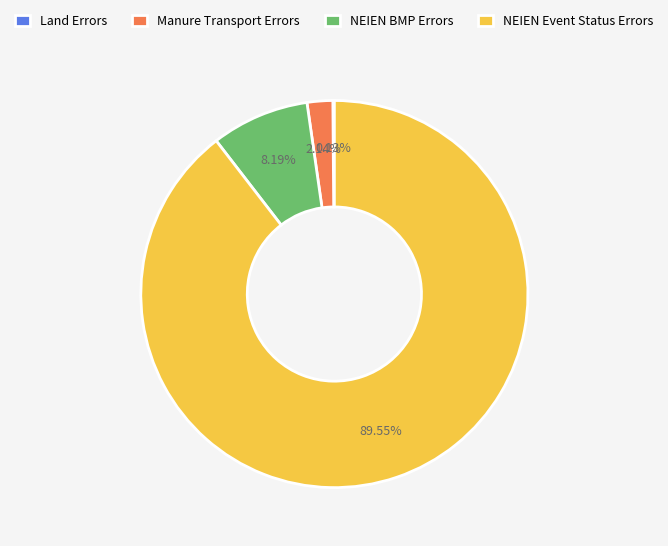

Which slice represents more than half of the pie?

NEIEN Event Status Errors